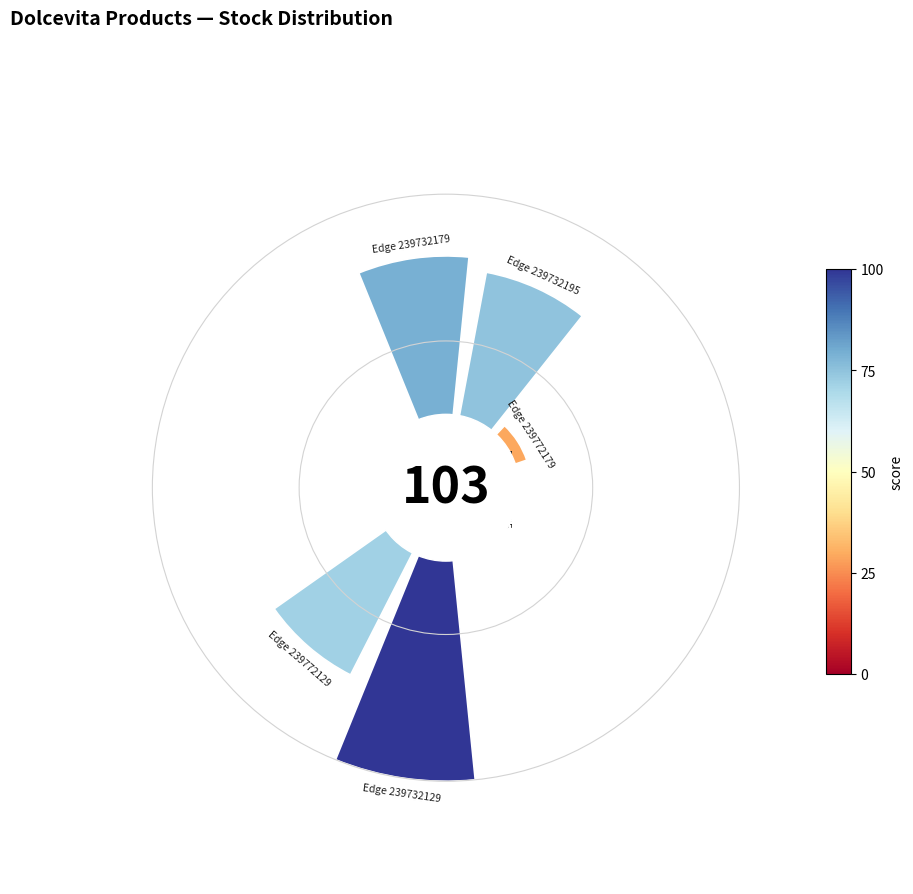

Is there any slice that represents more than half of the pie?

No